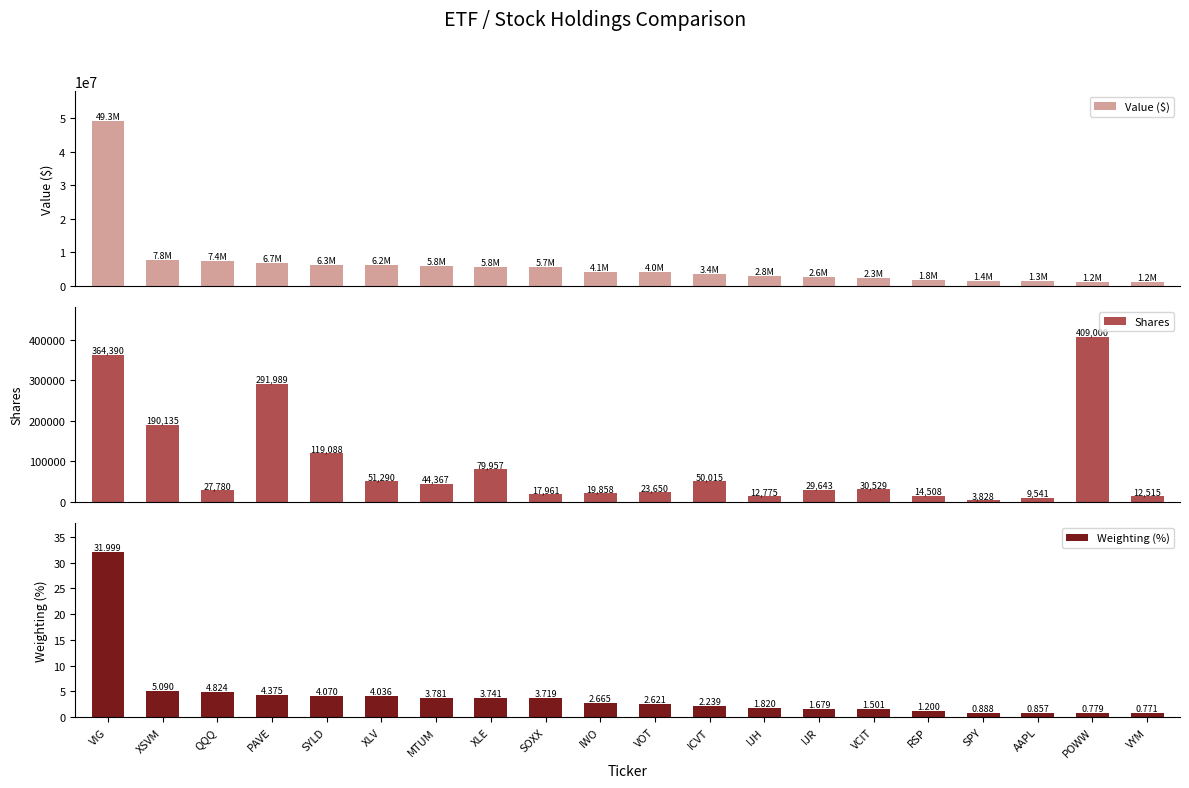

How many values in the Weighting (%) series exceed 2?

12